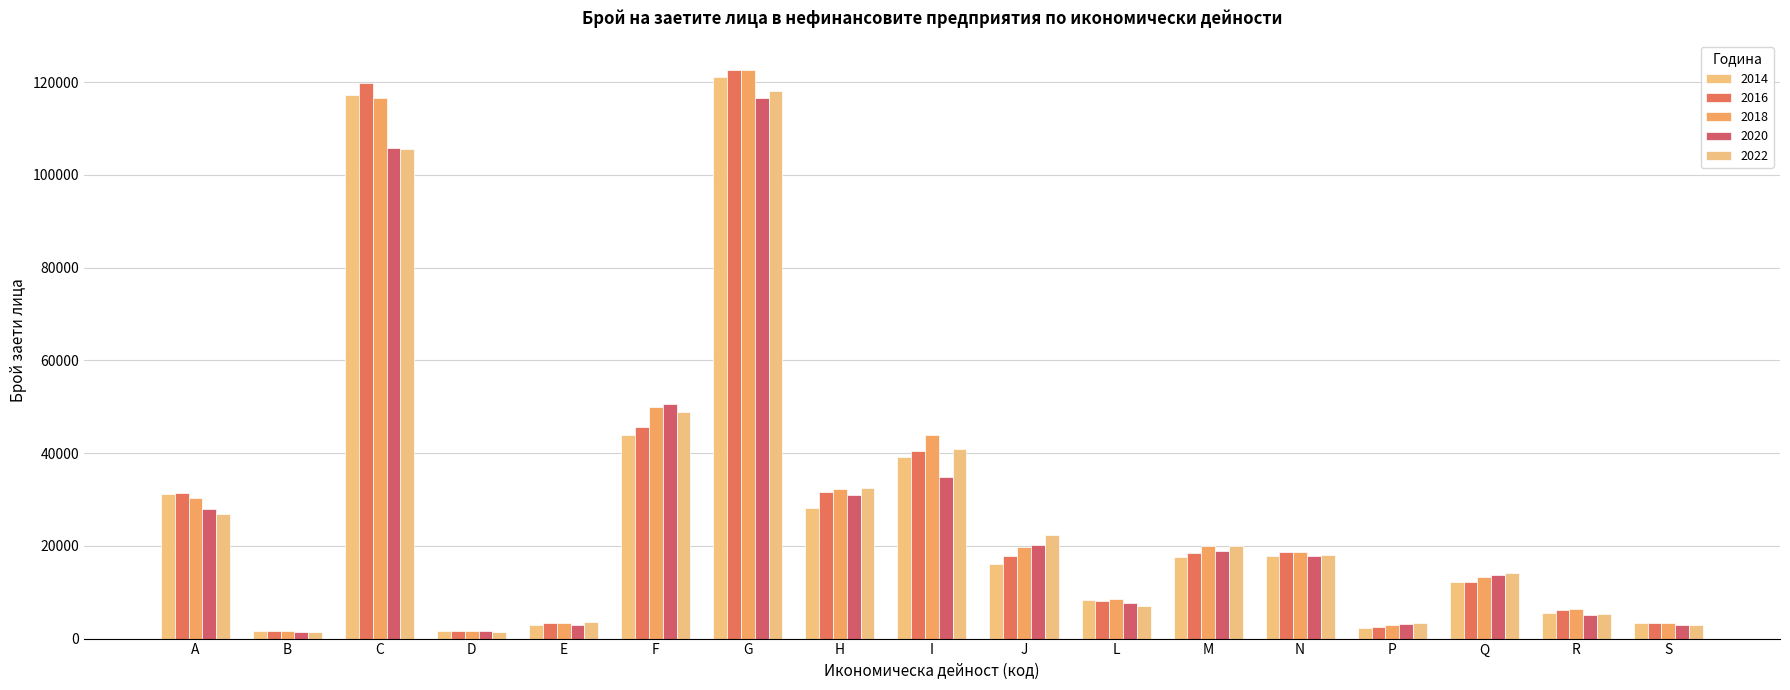

Reading right to left, transcribe all the data shown in this chart.

2014: S=3281	R=5565	Q=12301	P=2277	N=17819	M=17593	L=8399	J=16037	I=39171	H=28227	G=121020	F=43846	E=2835	D=1559	C=117272	B=1624	A=31201
2016: S=3392	R=6111	Q=12231	P=2395	N=18746	M=18434	L=8061	J=17866	I=40417	H=31602	G=122558	F=45589	E=3293	D=1730	C=119702	B=1738	A=31341
2018: S=3370	R=6308	Q=13291	P=2885	N=18770	M=19856	L=8486	J=19804	I=43972	H=32327	G=122687	F=49871	E=3337	D=1710	C=116643	B=1612	A=30295
2020: S=2835	R=5190	Q=13630	P=3061	N=17822	M=18837	L=7755	J=20207	I=34895	H=31000	G=116651	F=50505	E=3003	D=1536	C=105860	B=1444	A=27964
2022: S=2918	R=5254	Q=14073	P=3437	N=17974	M=19887	L=7075	J=22329	I=40912	H=32459	G=118080	F=48780	E=3509	D=1377	C=105638	B=1515	A=26897